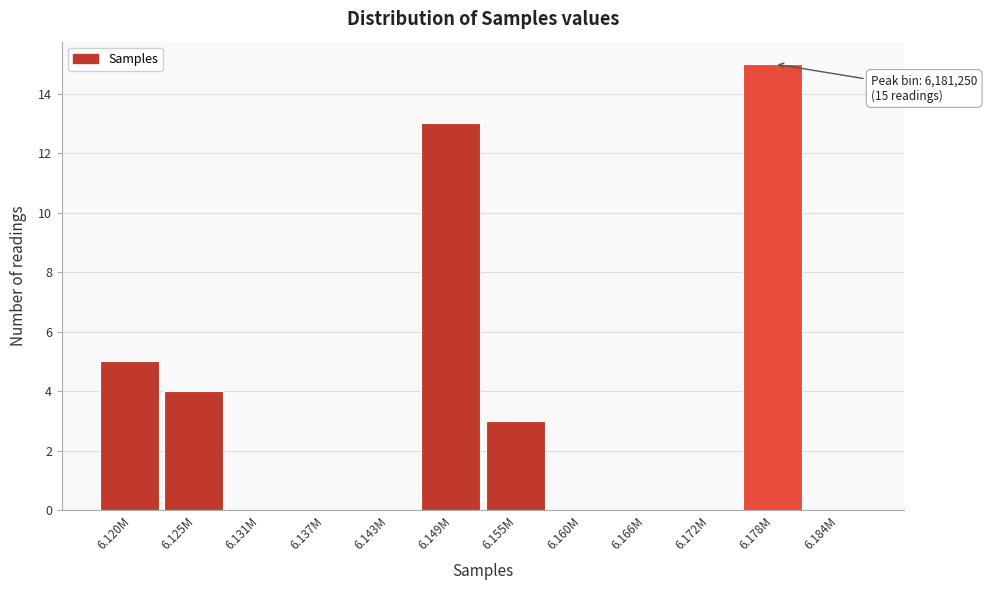

Reading left to right, transcribe all the data shown in this chart.

6.120M=5	6.125M=4	6.131M=0	6.137M=0	6.143M=0	6.149M=13	6.155M=3	6.160M=0	6.166M=0	6.172M=0	6.178M=15	6.184M=0